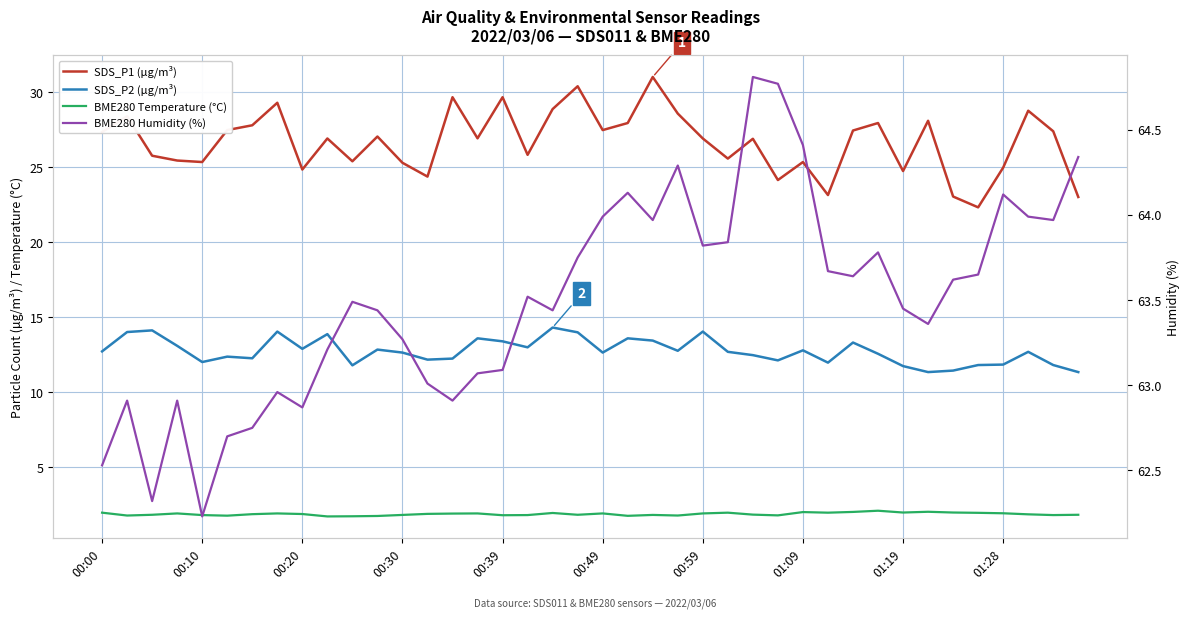

True or false: BME280 Humidity (%) and BME280 Temperature (°C) intersect in this chart.

False